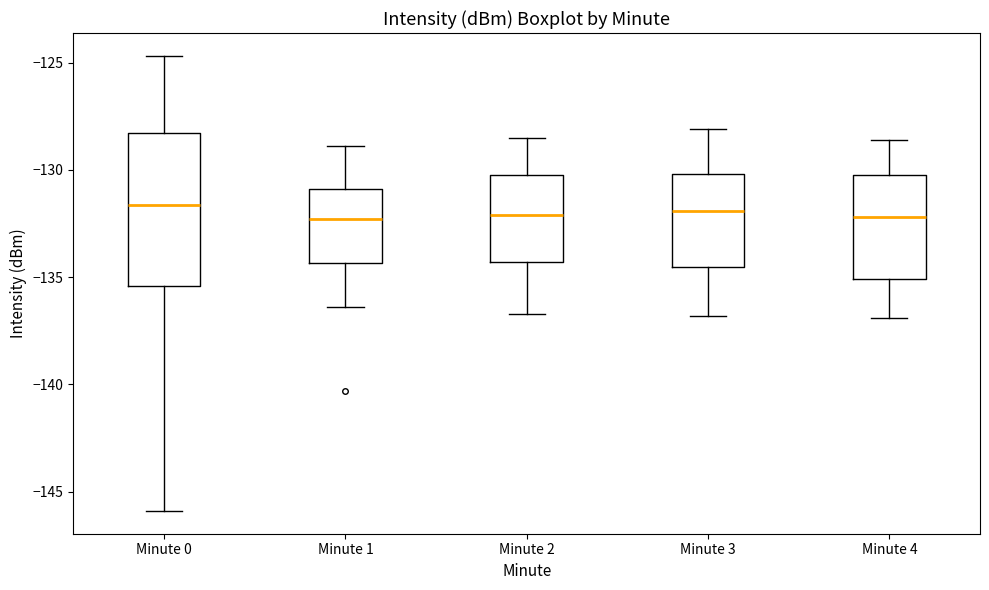

Where does the upper whisker of the box for Minute 2 end on the y-axis? The values are not printed on the chart, so give them approximately, as read against the axis.

-128.5